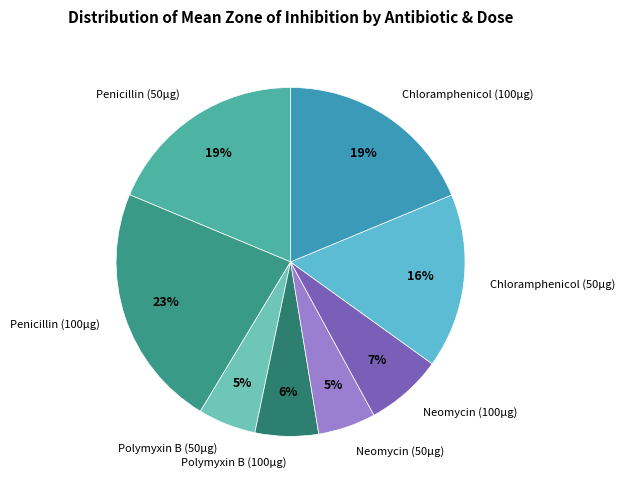

True or false: Neomycin (100µg) accounts for 1% of the total.

False